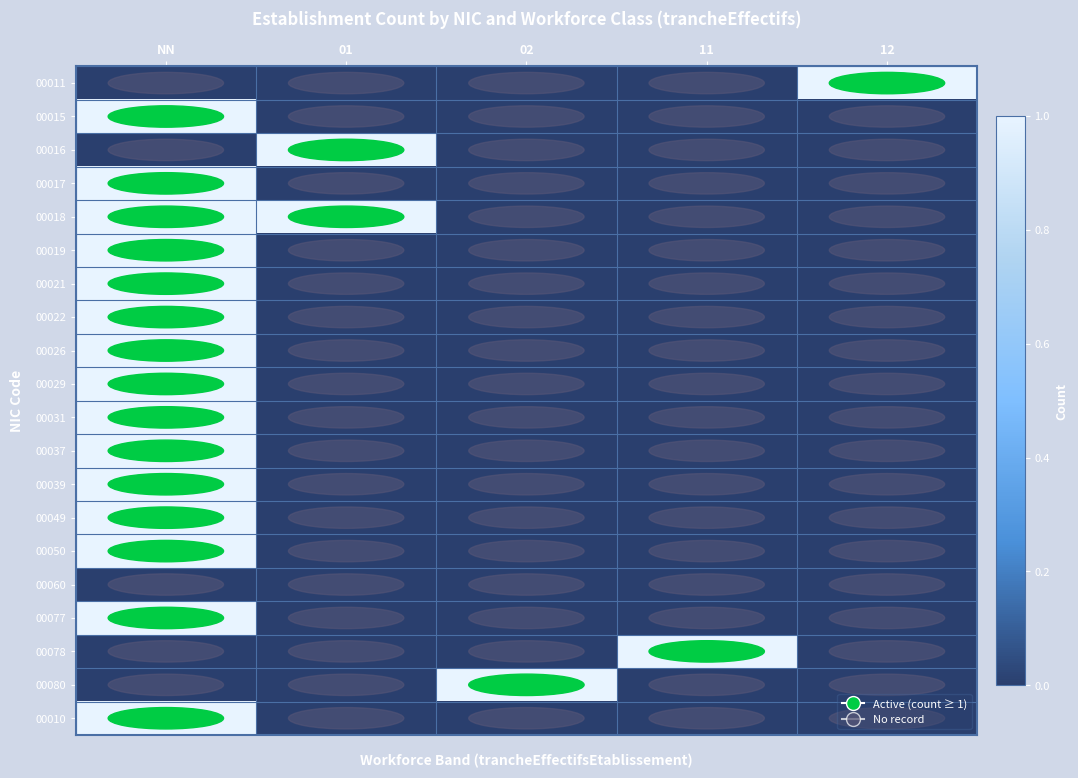

What is the total value across all series at NN?

15